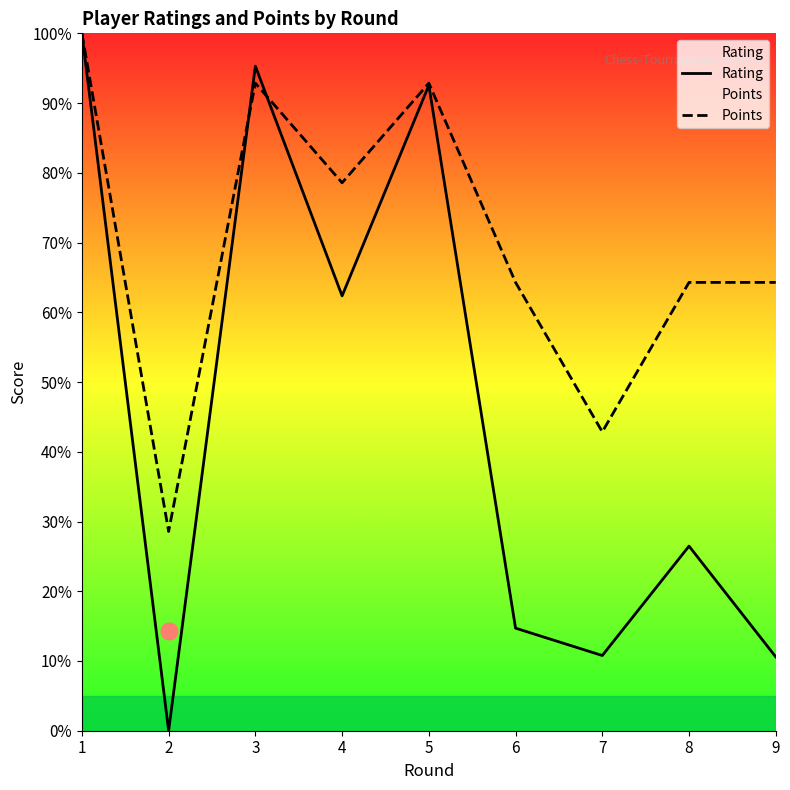

At 7, list the series in order from smallest to largest.

Rating, Points